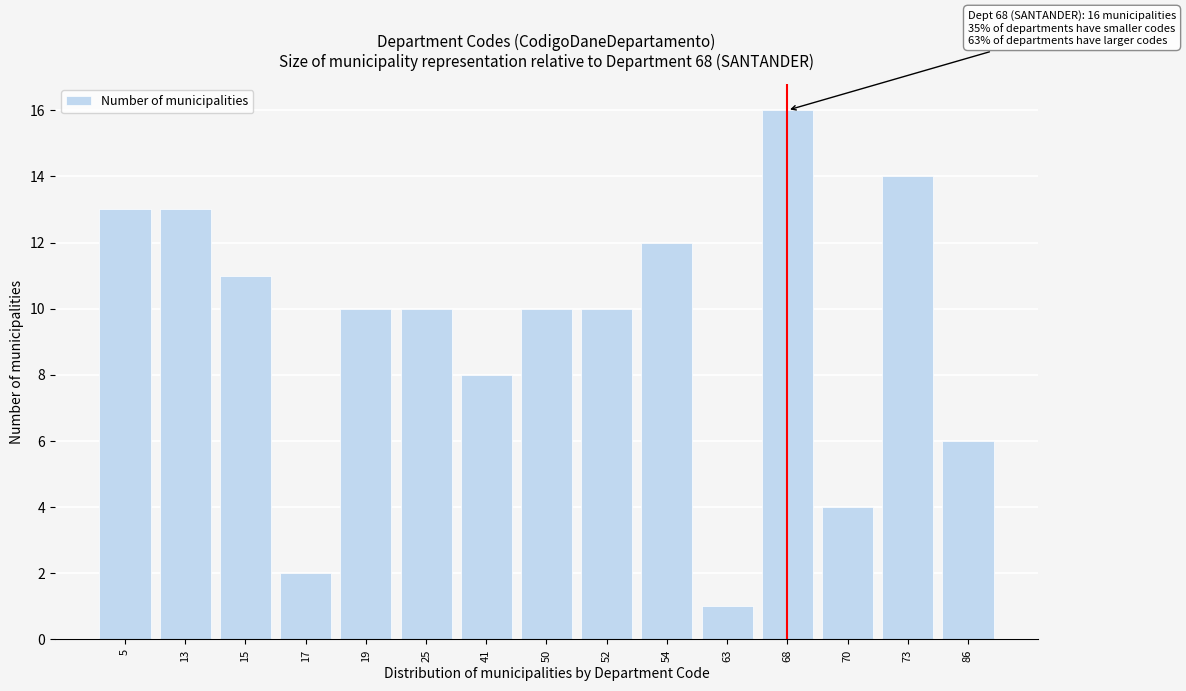

Reading left to right, what are all the values shown in this chart?

5=13	13=13	15=11	17=2	19=10	25=10	41=8	50=10	52=10	54=12	63=1	68=16	70=4	73=14	86=6